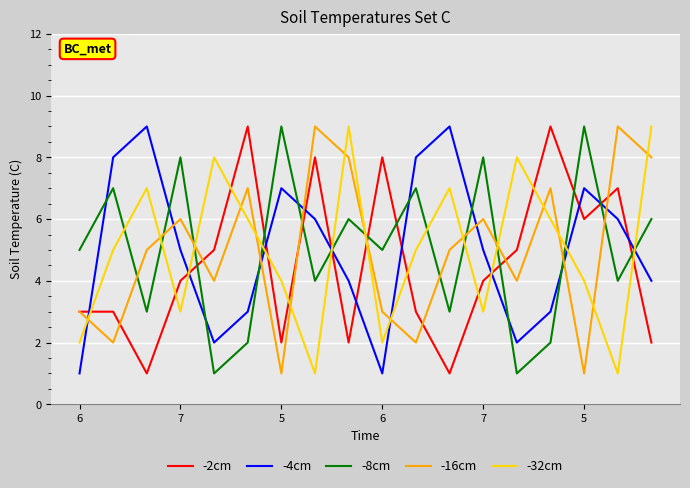

After their last crossing, which series has the higher values: -8cm or -32cm?

-32cm